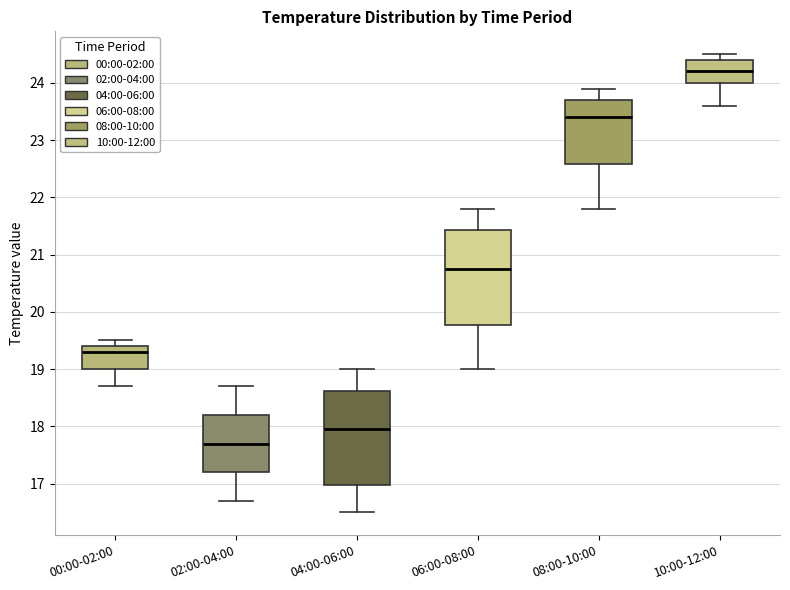

Which box's median line is the highest?

10:00-12:00